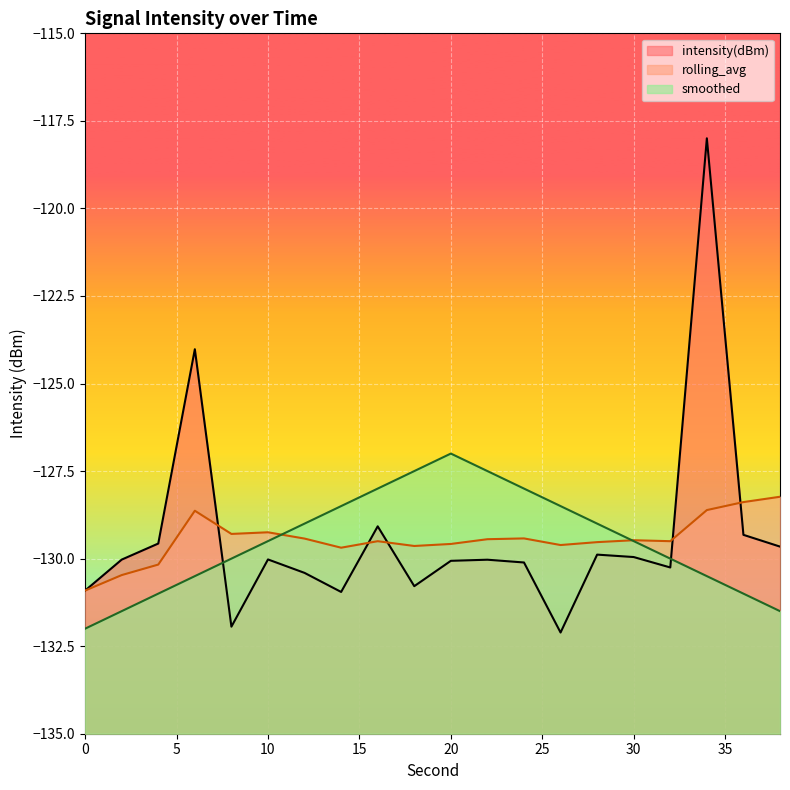

Which series has the largest range (max minus min)?

intensity(dBm)